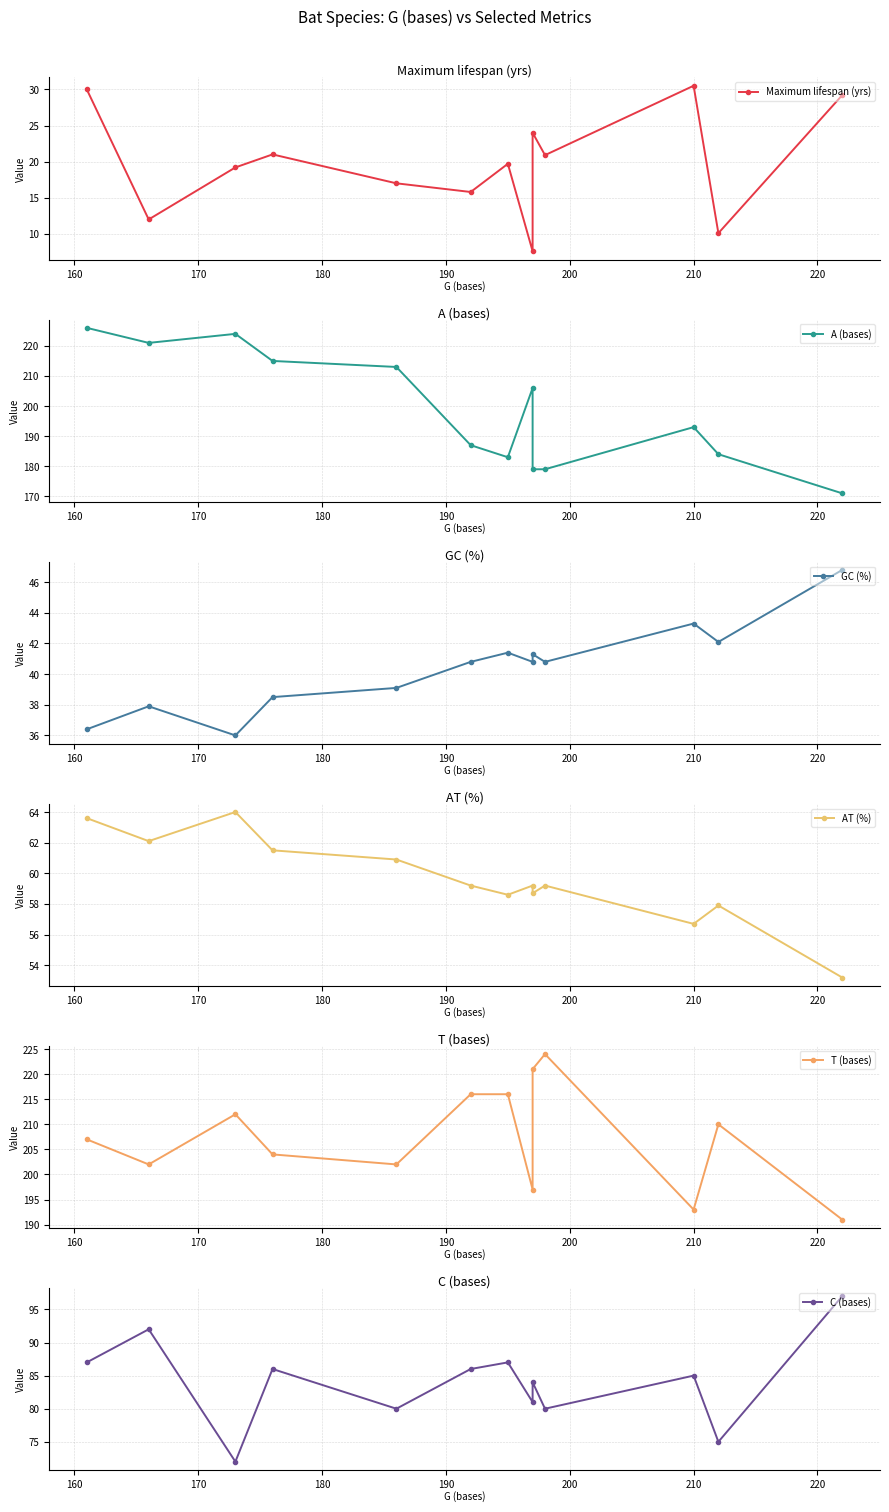

How many lines are shown in the chart?

6